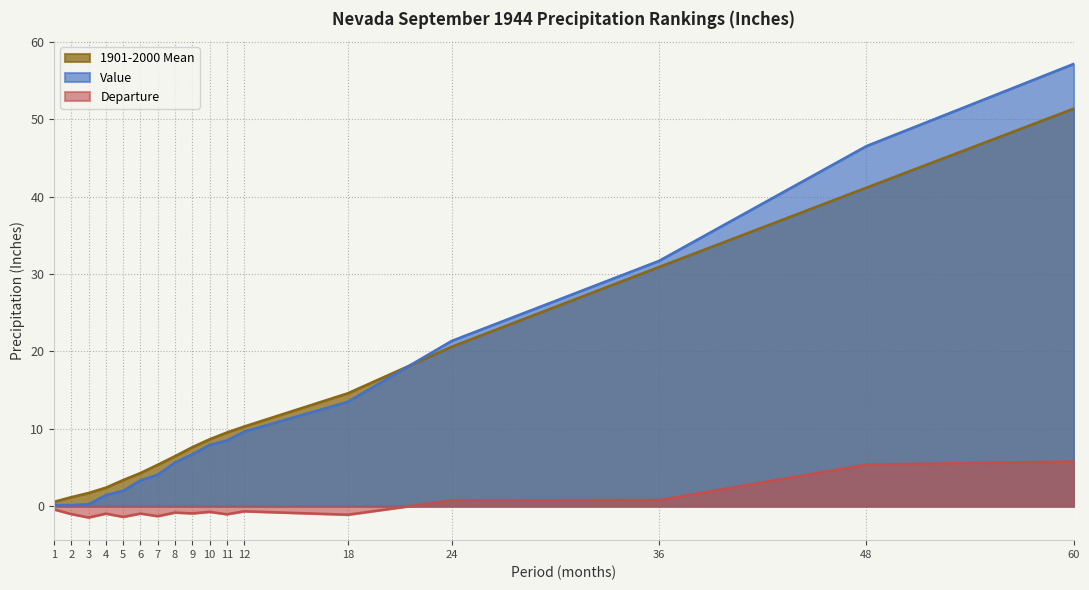

What are all the series names shown in the legend?

1901-2000 Mean, Value, Departure